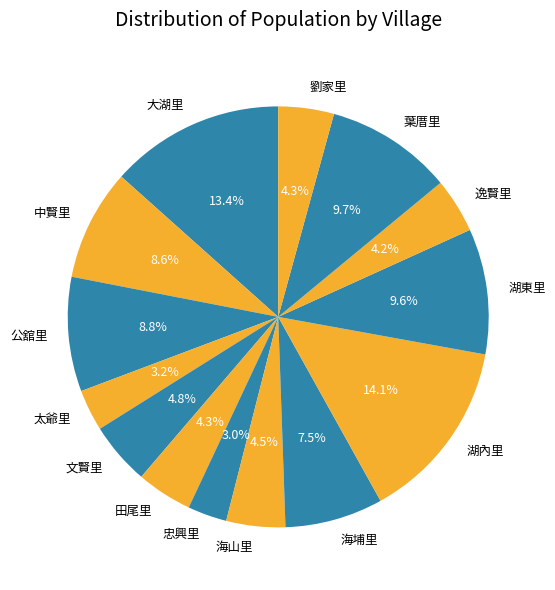

How many slices are in this pie chart?

14